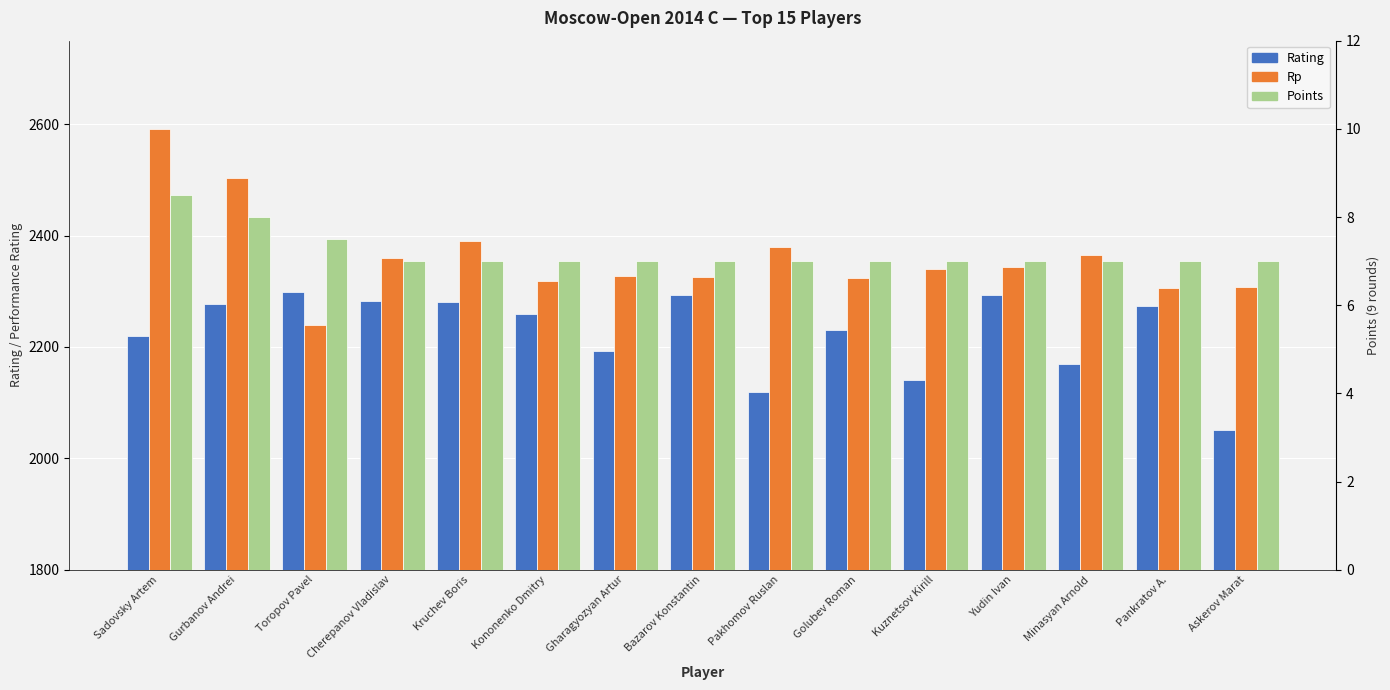

What is the label of the 14th bar from the right?

Gurbanov Andrei